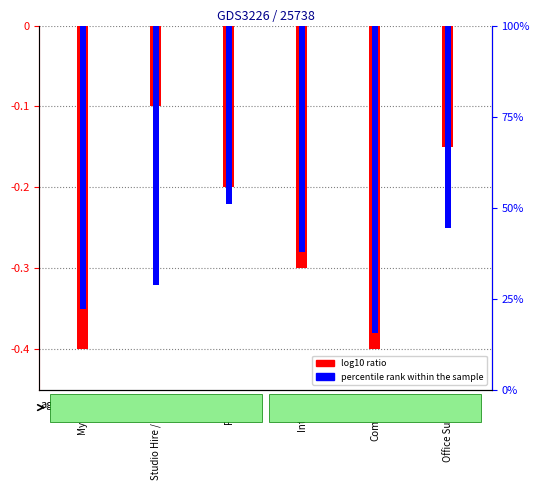

Reading left to right, transcribe all the data shown in this chart.

log10 ratio: My Wage=-0.4	Studio Hire / Office=-0.1	Phone=-0.2	Internet=-0.3	Computer=-0.4	Office Supplies=-0.1
percentile rank within the sample: My Wage=-0.3	Studio Hire / Office=-0.3	Phone=-0.2	Internet=-0.3	Computer=-0.4	Office Supplies=-0.2